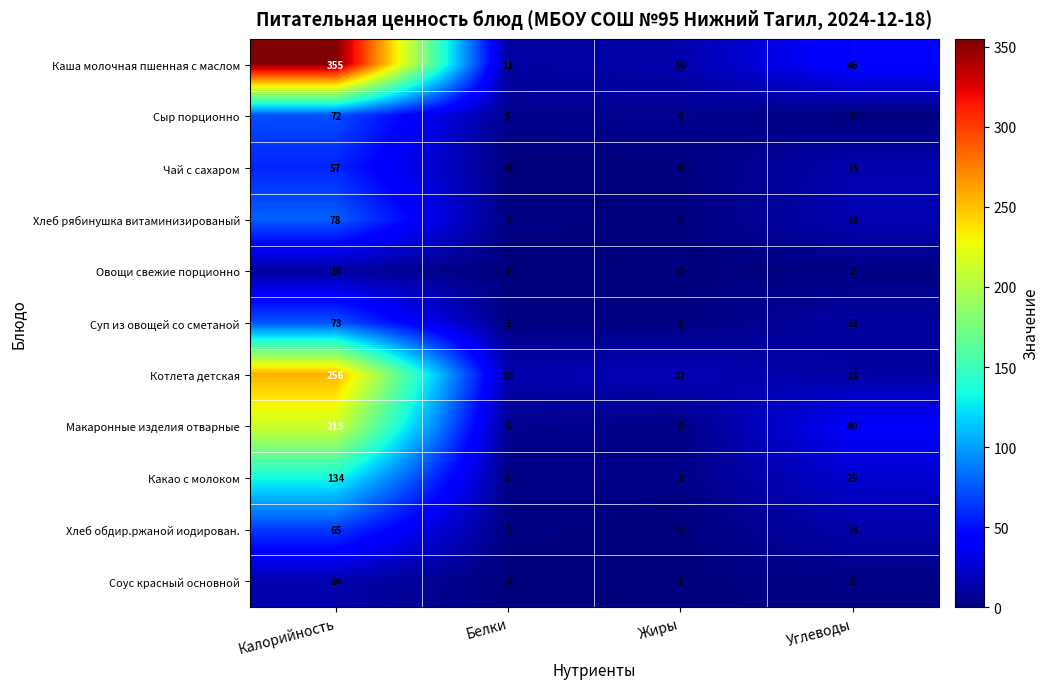

What is the total value across all series at Белки?

46